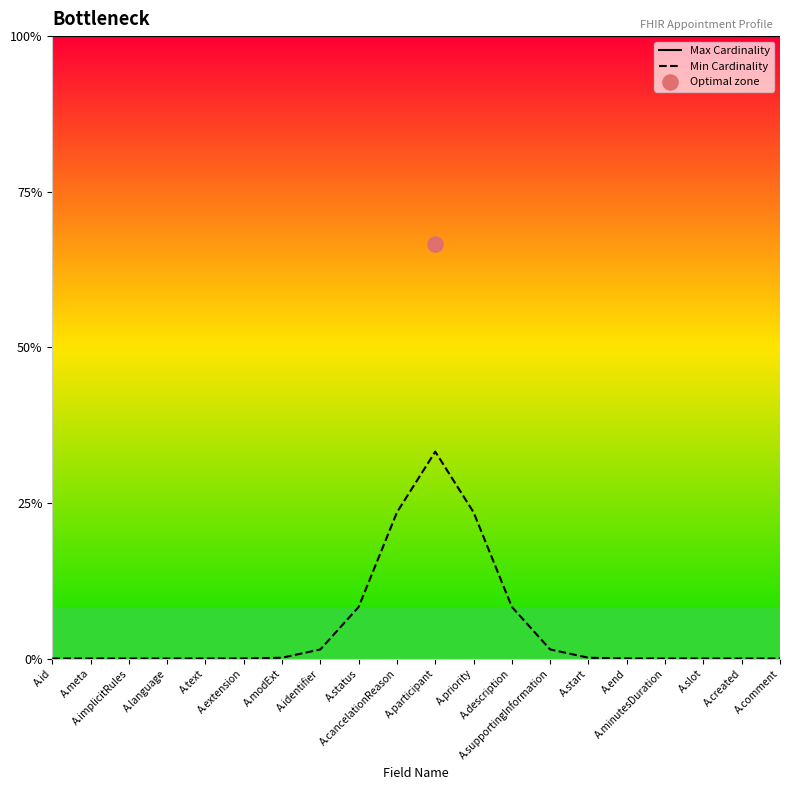

Which series has the largest total across all categories?

Max Cardinality